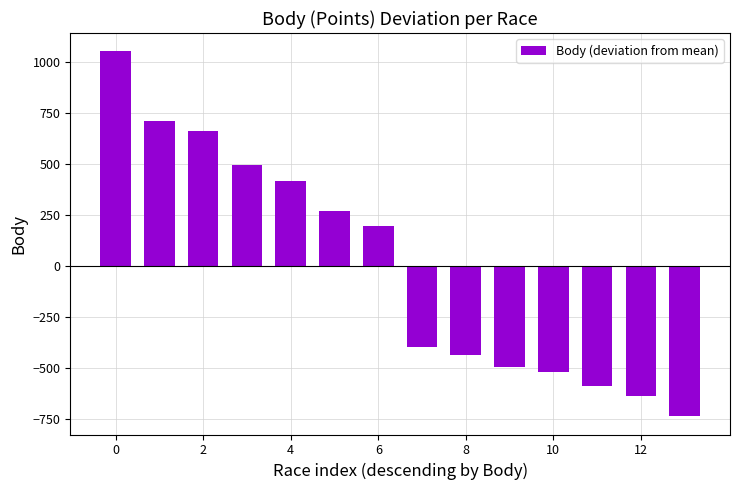

What is the greatest value displayed?

1052.4